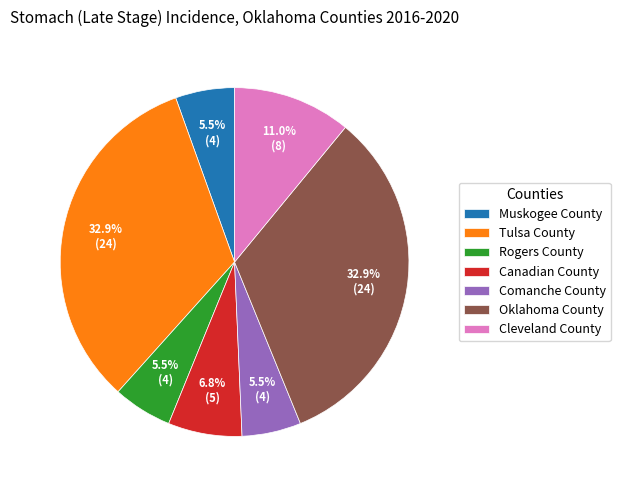

What is the ratio of the value at Rogers County to the value at Muskogee County?

1.0